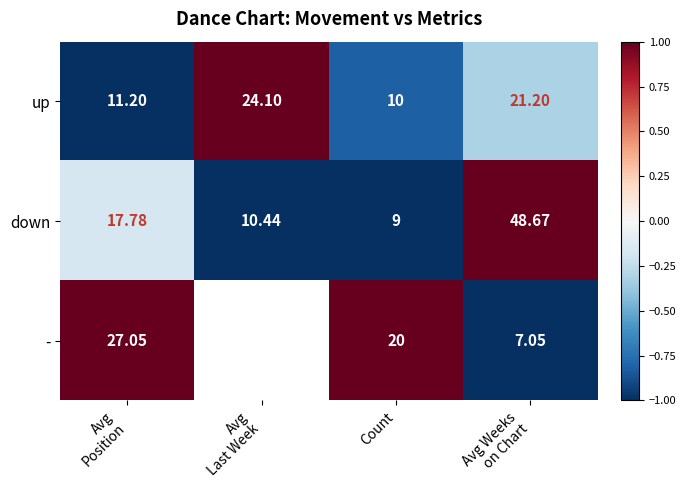

At which label does up reach its minimum?

Count